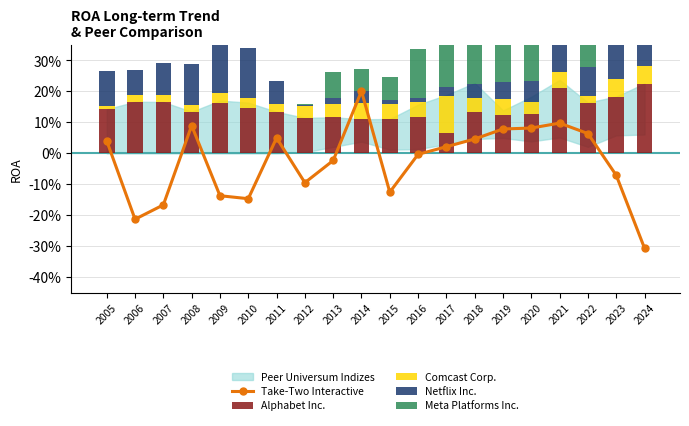

Which category has the lowest value across all series?

2024